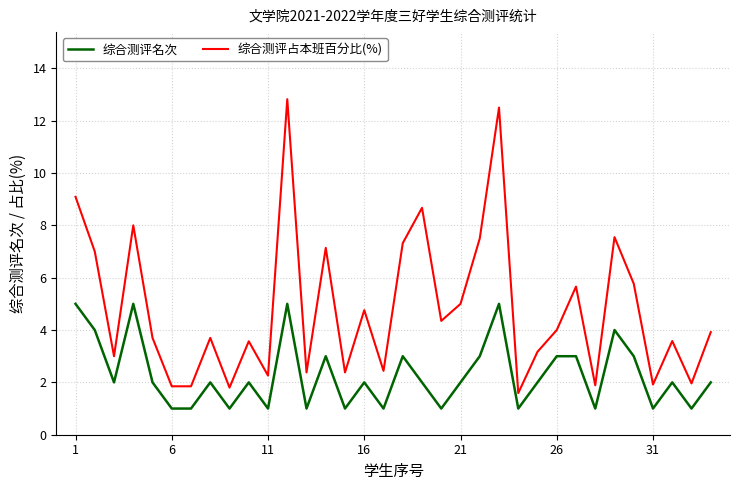

What is the smallest value displayed?

1.0